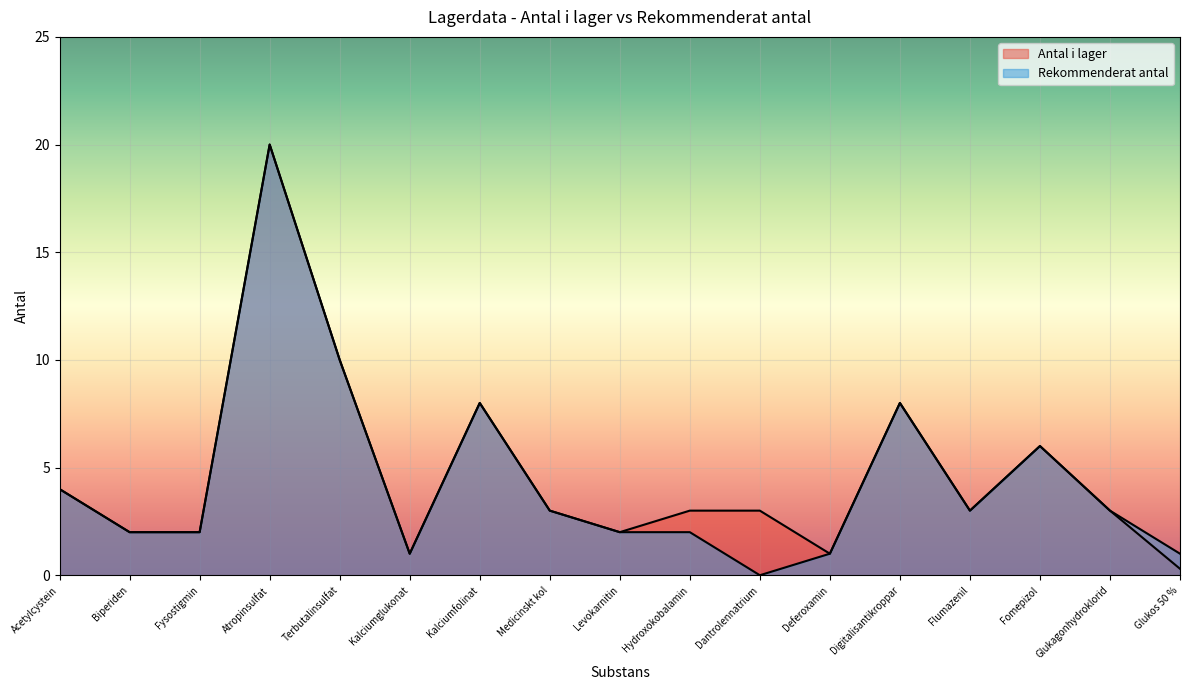

True or false: Antal i lager and Rekommenderat antal intersect in this chart.

False